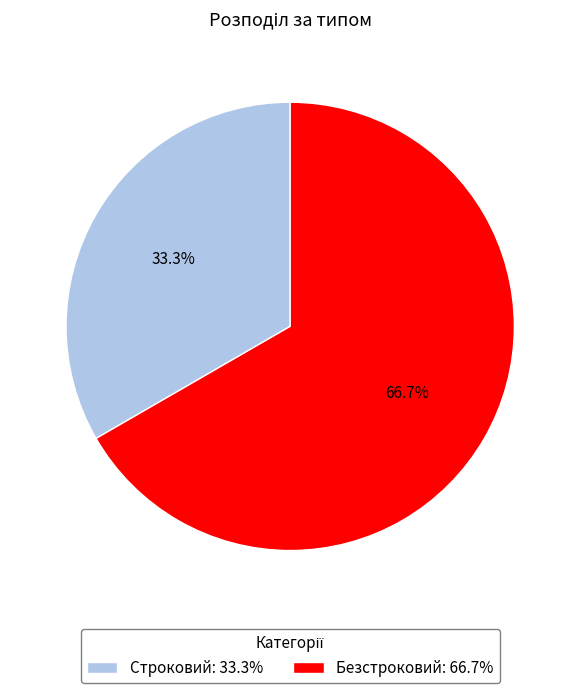

To the nearest percent, what portion does Безстроковий represent?

67%